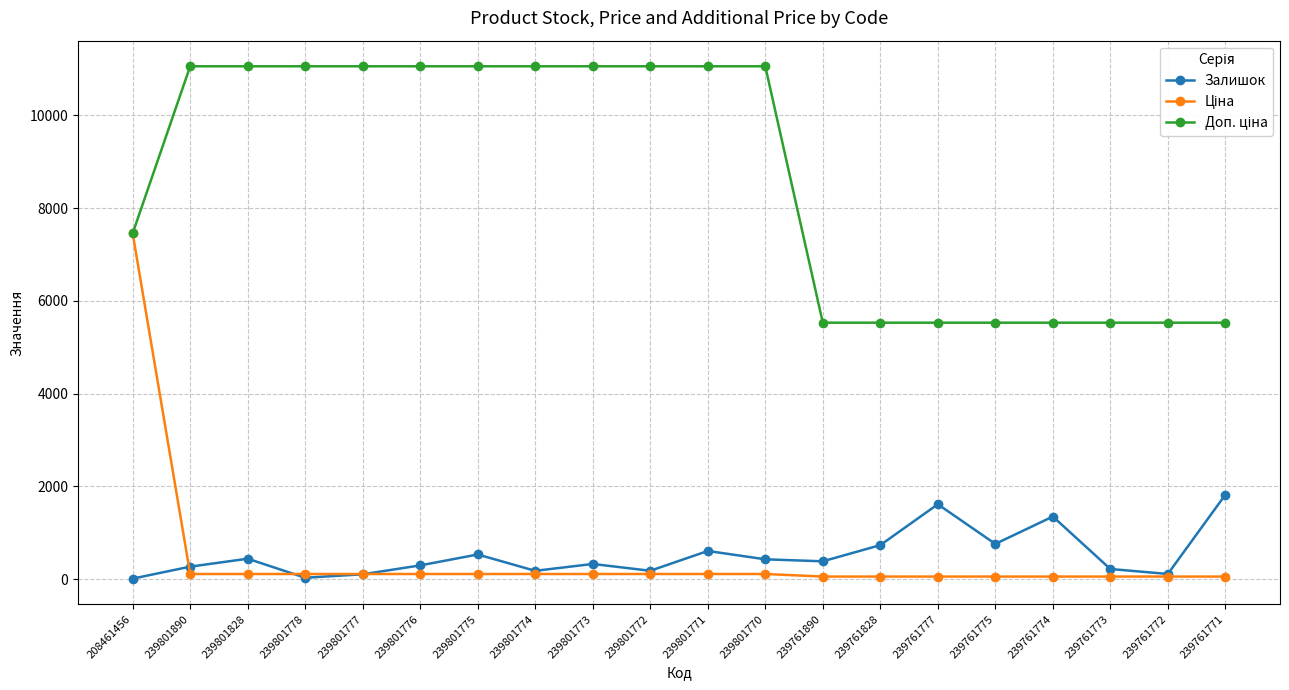

At which category is the sum across all series the highest?

208461456